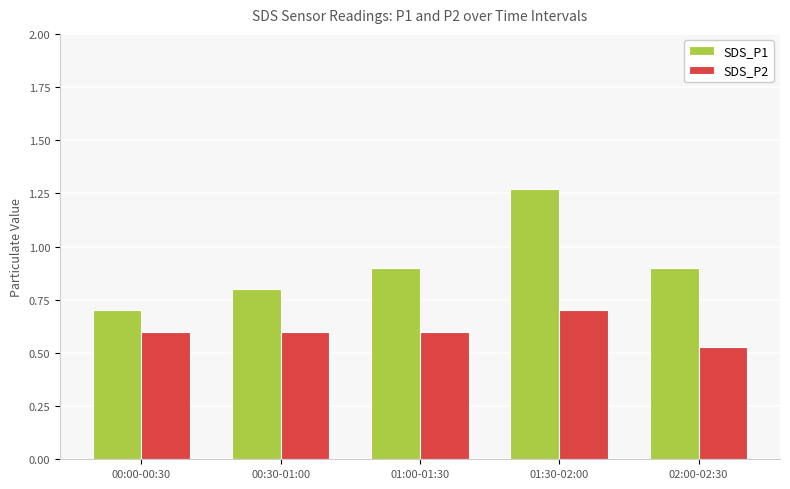

Which category has the highest value in the SDS_P2 series?

01:30-02:00